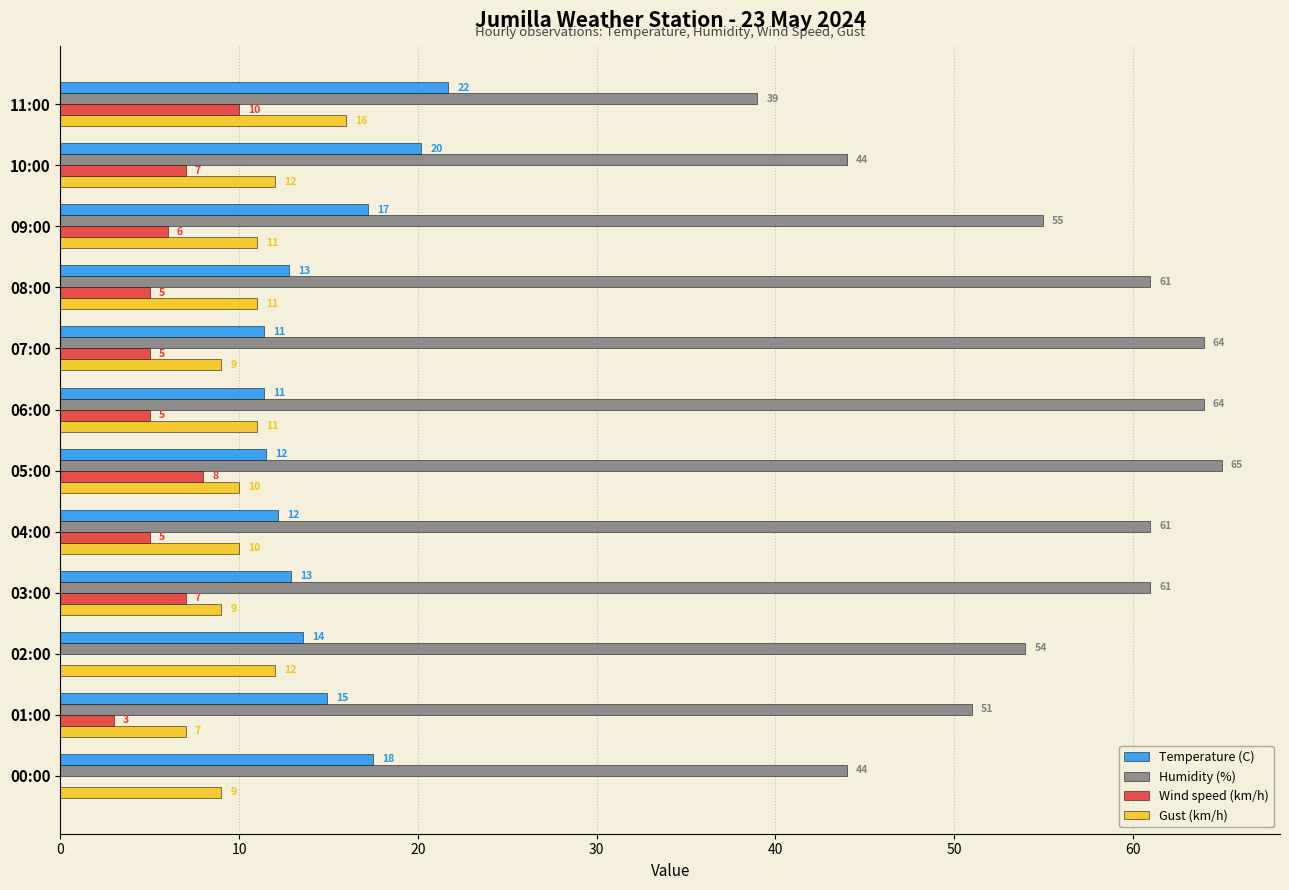

What is the sum of all Humidity (%) values?

663.0